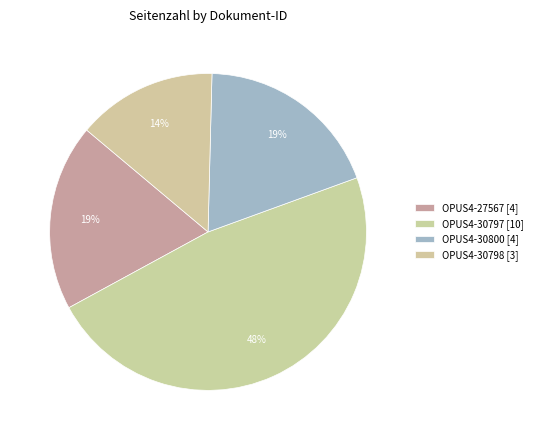

The OPUS4-30797 slice represents 55% of the pie. True or false?

False